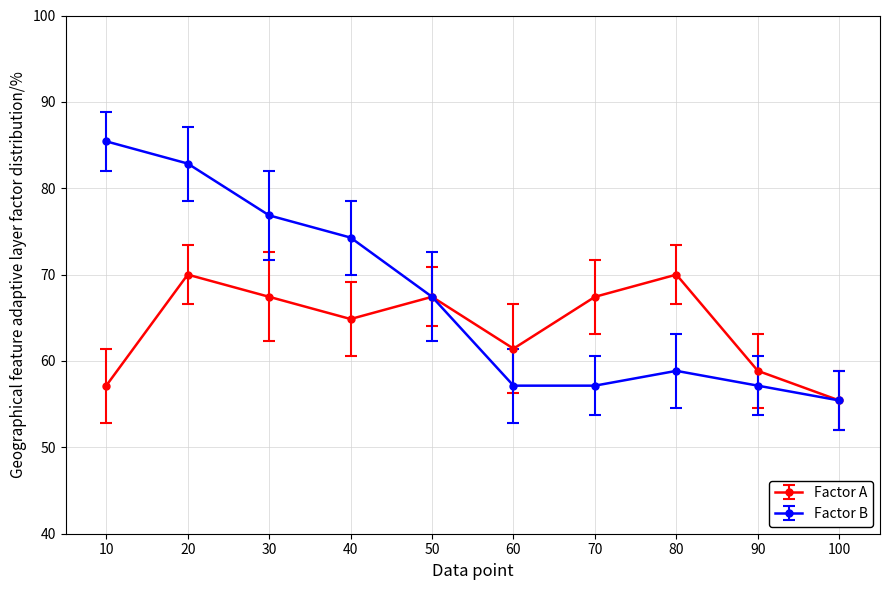

At which category is the sum across all series the highest?

20